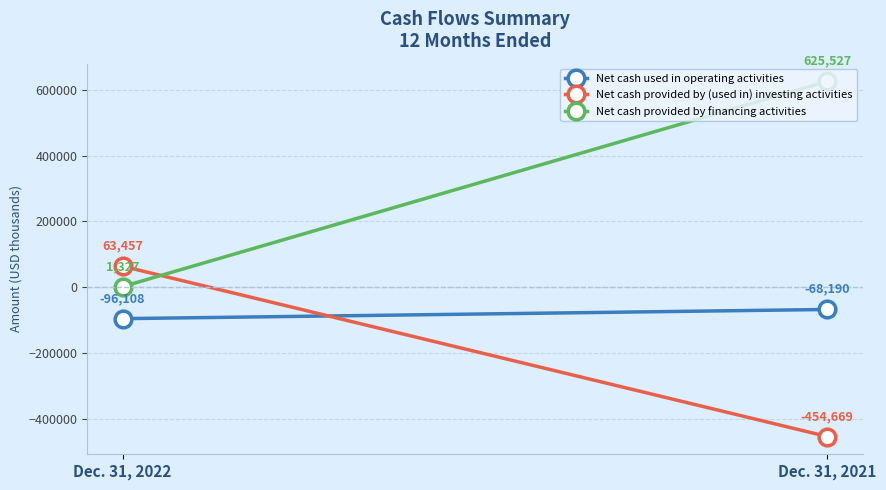

Rank the series at Dec. 31, 2022 from lowest to highest value.

Net cash used in operating activities, Net cash provided by financing activities, Net cash provided by (used in) investing activities